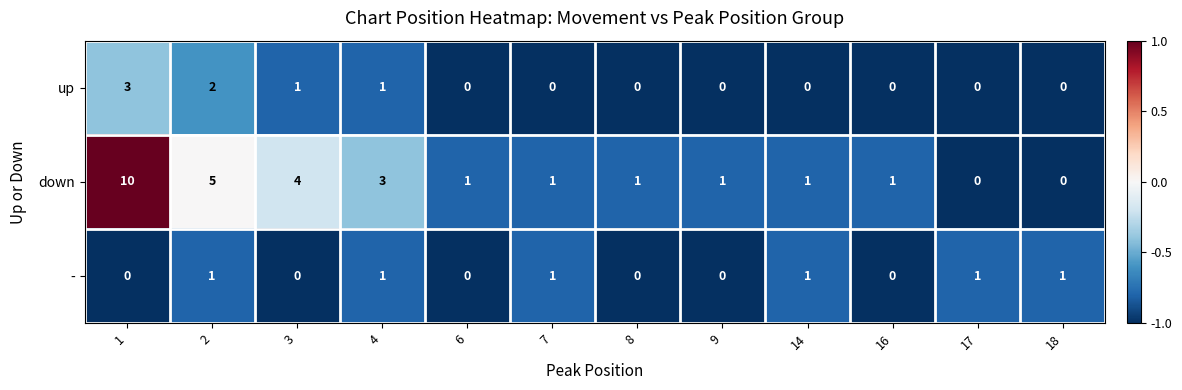

How many data points does each series have?

12